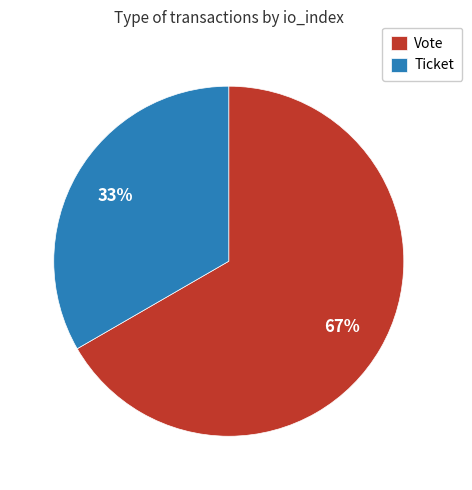

What is the largest slice in the pie chart?

Vote